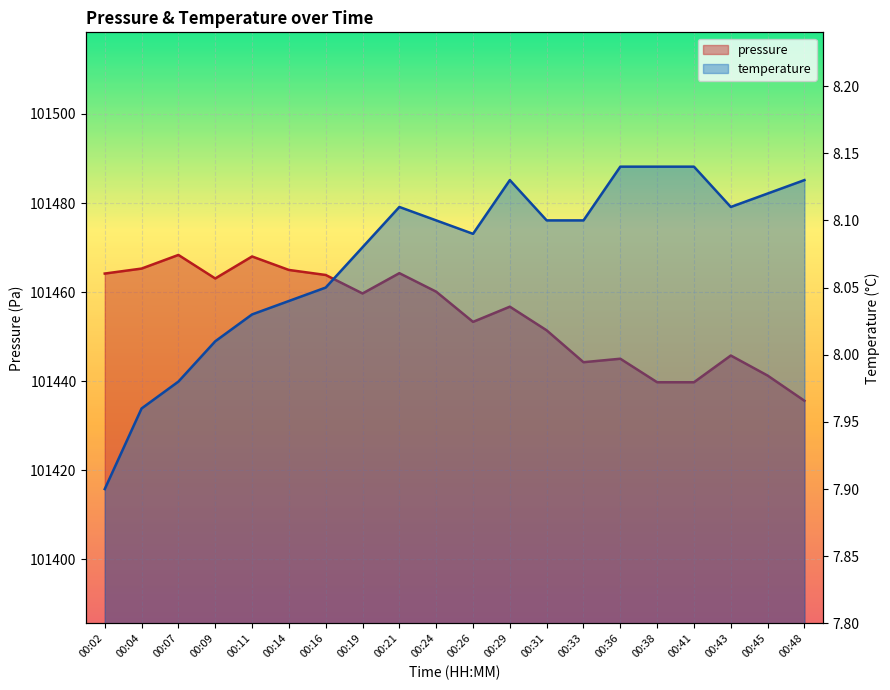

What is the sum of the temperature values at 00:36 and 00:24?

16.2